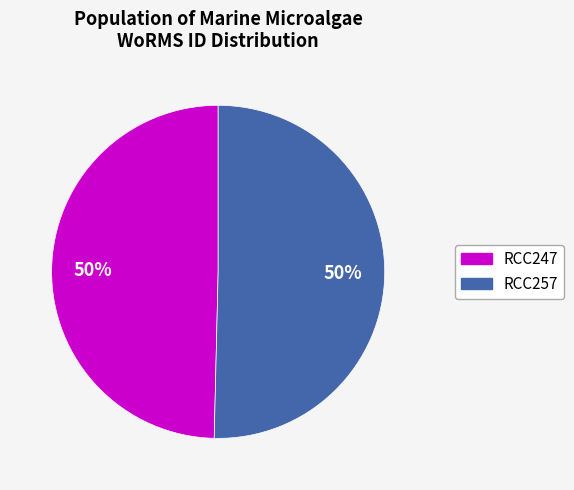

Is it true that RCC247 is 36% of the pie?

False